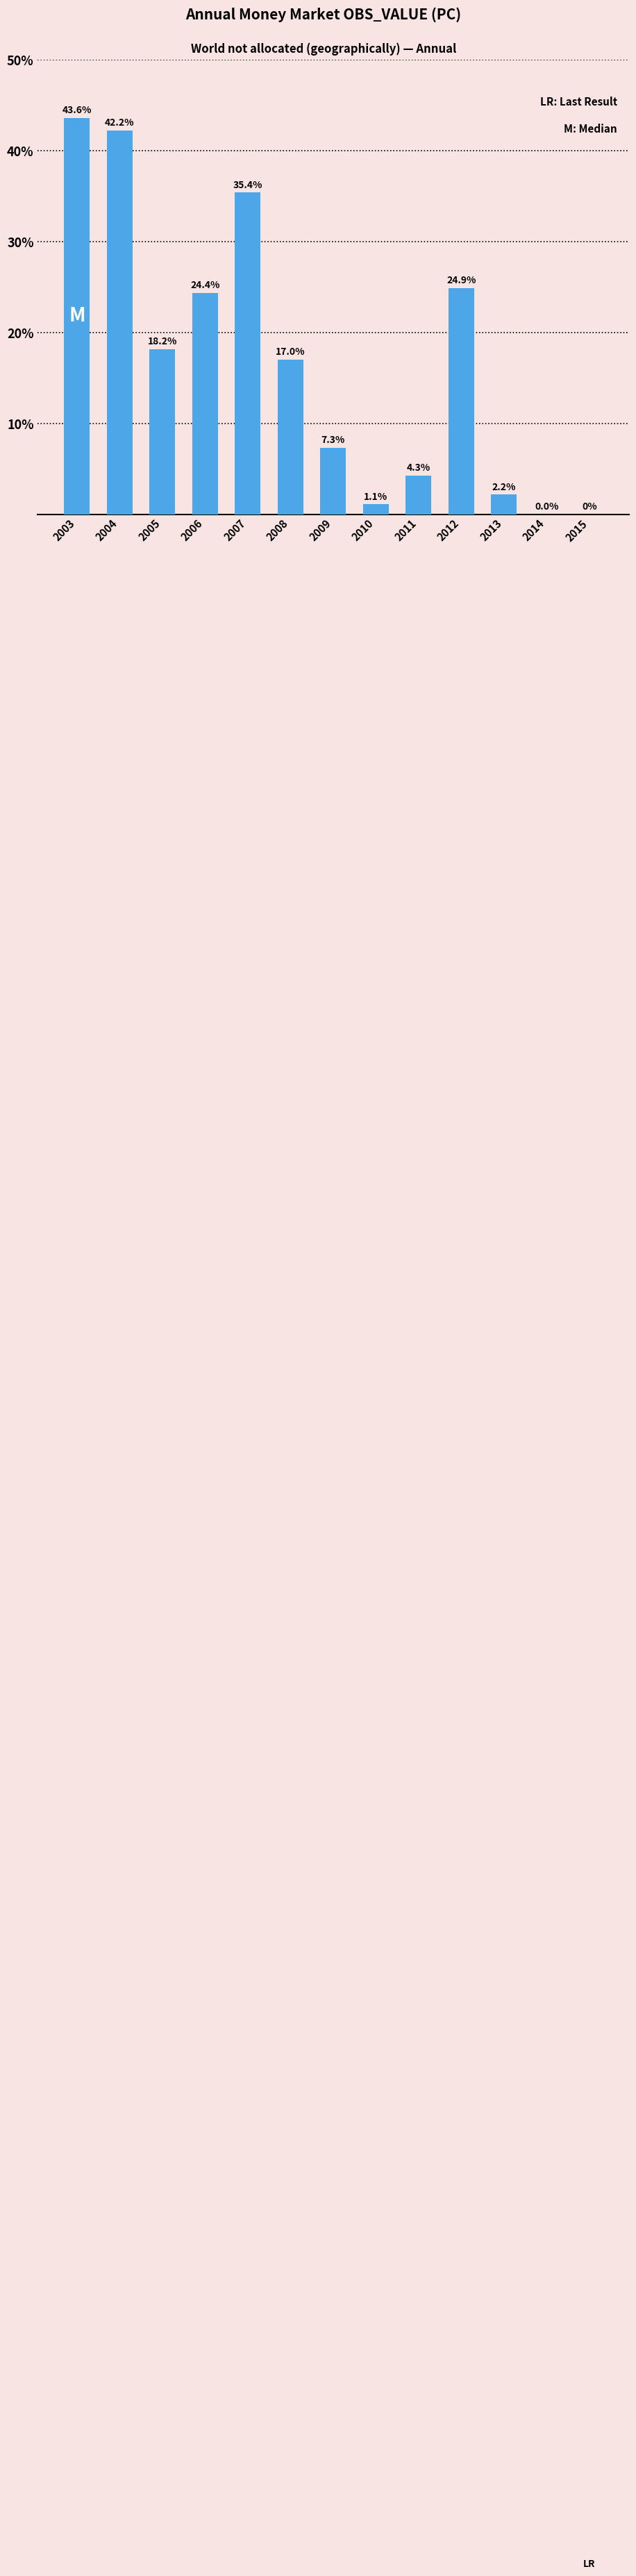

What is the maximum value shown in the chart?

43.6